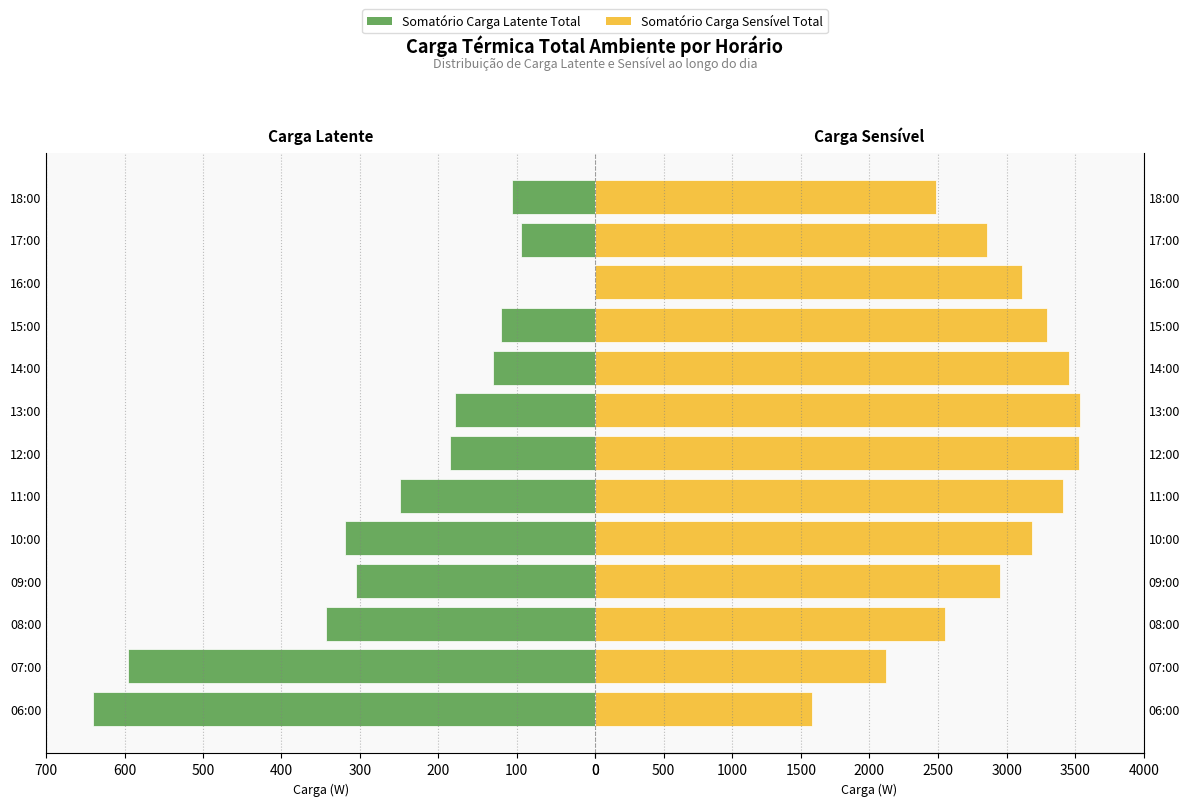

What are all the series names shown in the legend?

Somatório Carga Latente Total, Somatório Carga Sensível Total